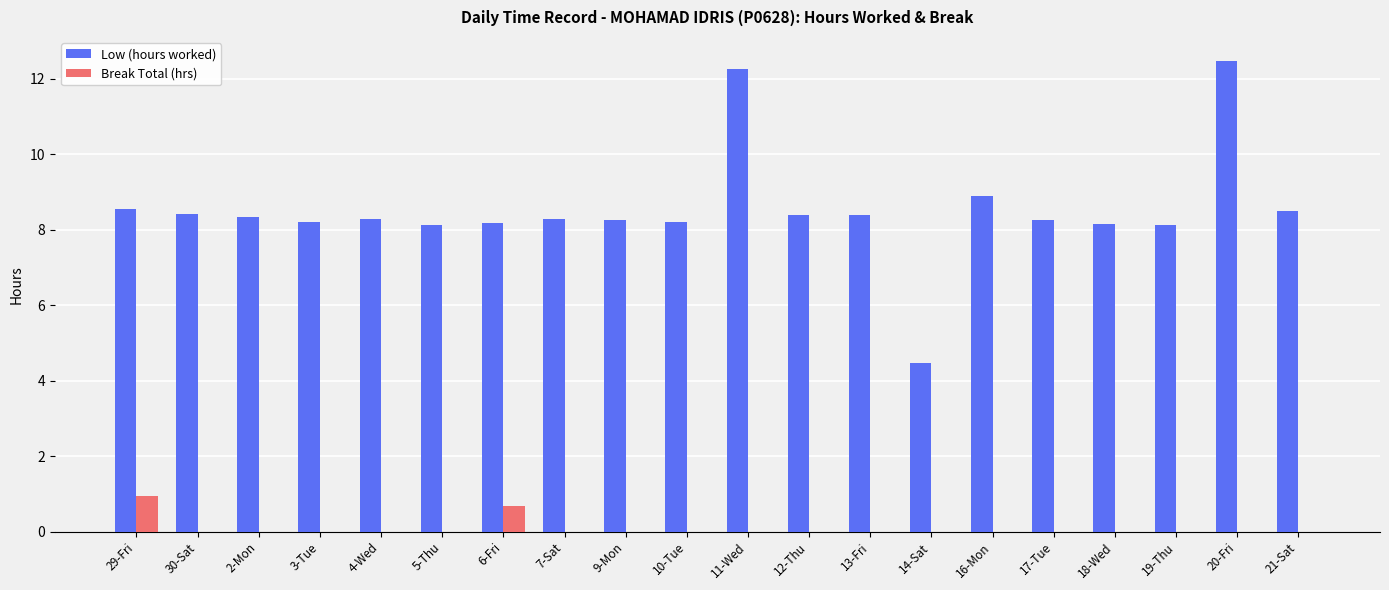

What is the sum of all Break Total (hrs) values?

1.6